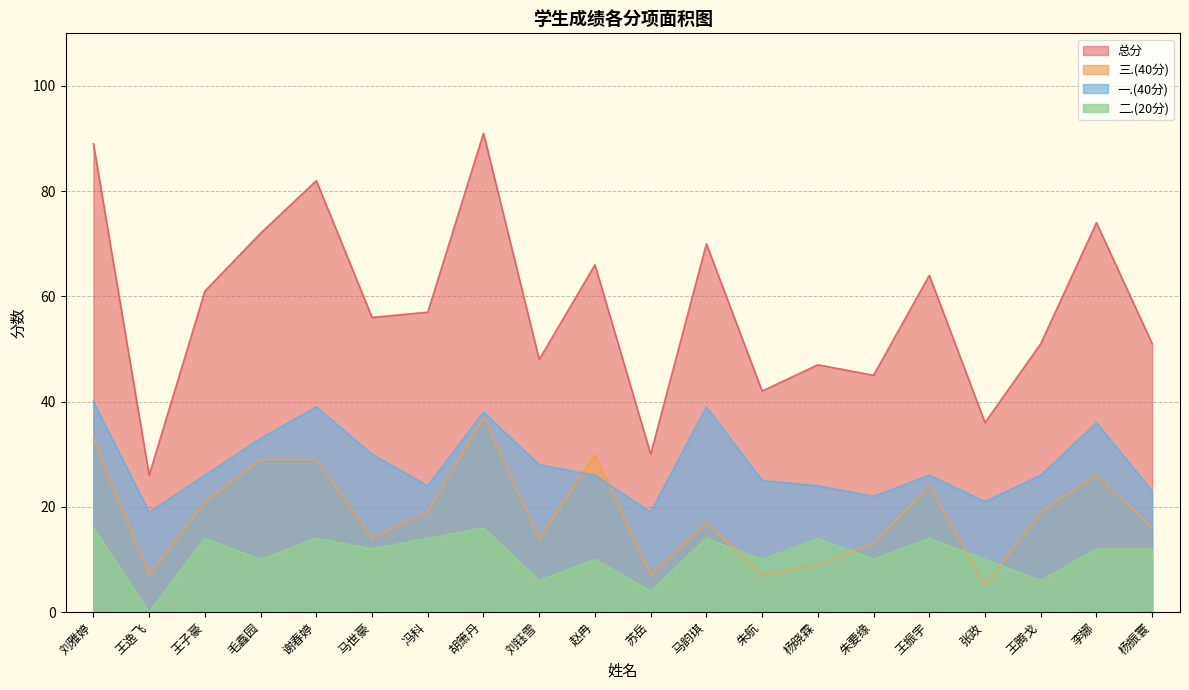

At which category does 二.(20分) reach its first local valley?

王逸飞